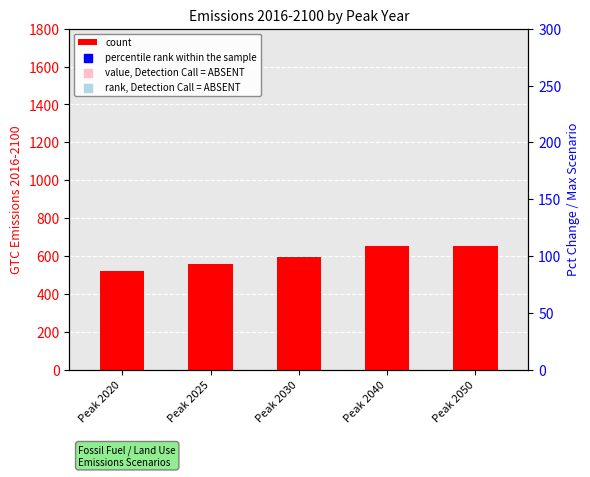

Which series has the largest Y range (max minus min)?

rank, Detection Call = ABSENT